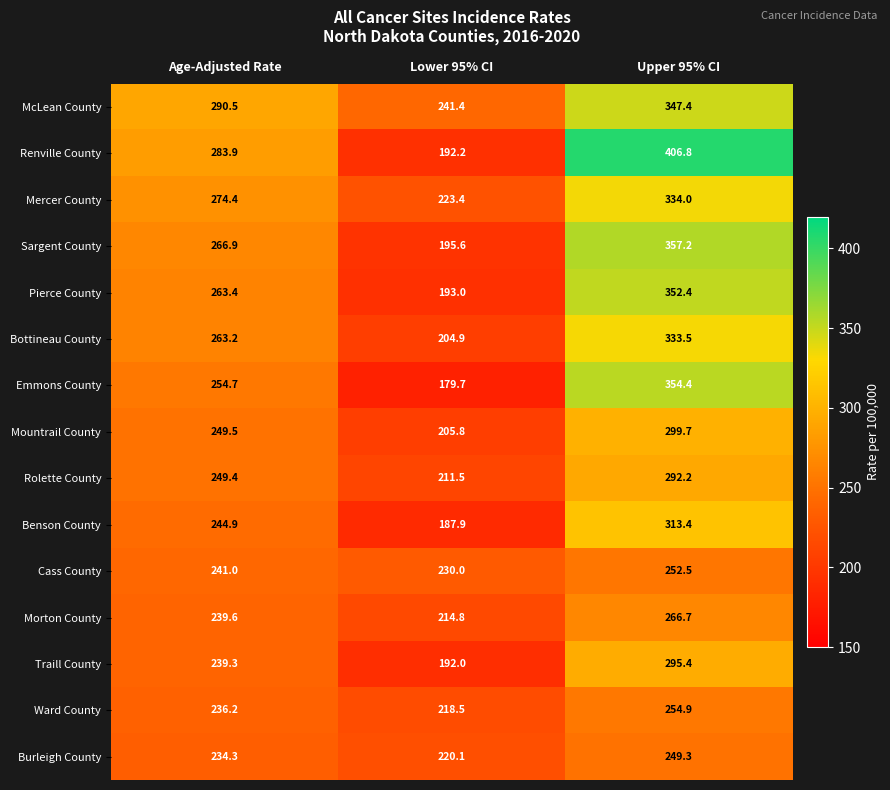

What is the lowest value of the Cass County series?

230.0